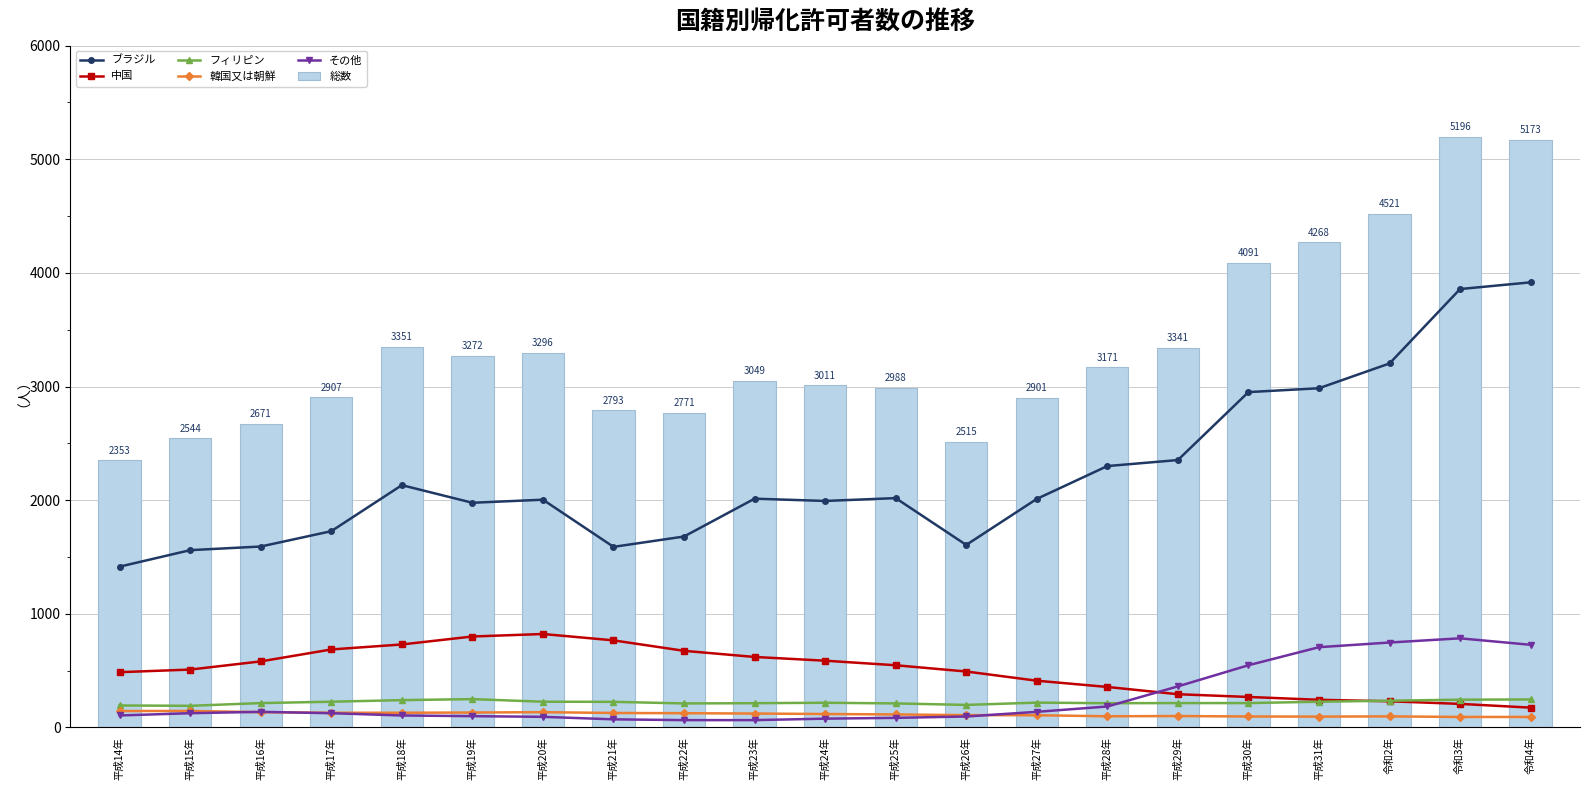

How many data points in 韓国又は朝鮮 are less than 118?

10